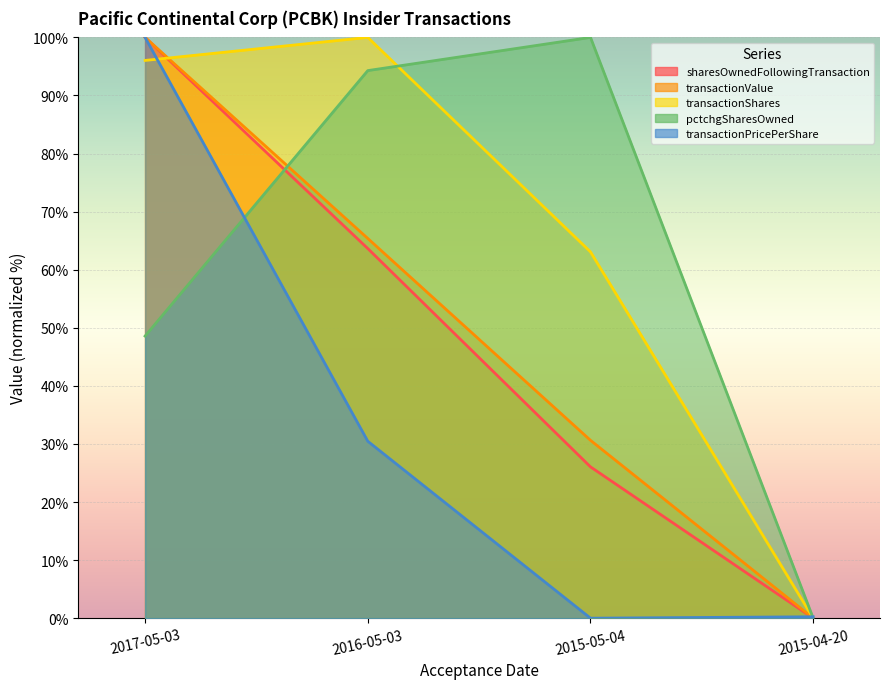

At 2017-05-03, list the series in order from largest to smallest.

transactionPricePerShare, transactionValue, sharesOwnedFollowingTransaction, transactionShares, pctchgSharesOwned